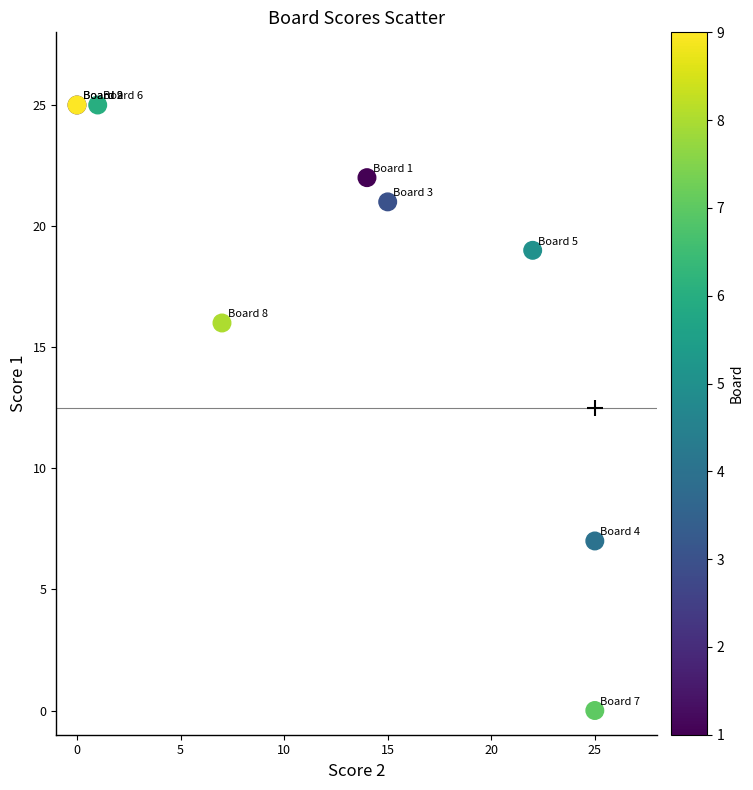

What Y value in the scatter plot is closest to 12?

16